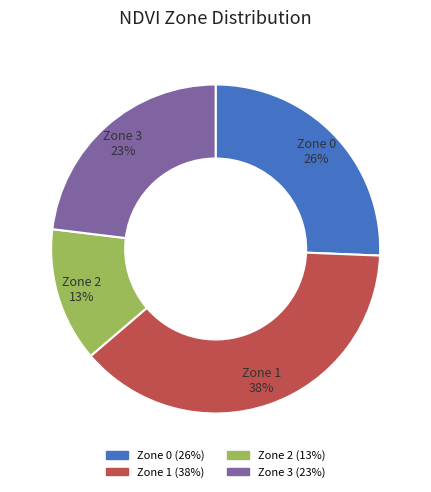

To the nearest percent, what percentage of the pie is Zone 0?

26%